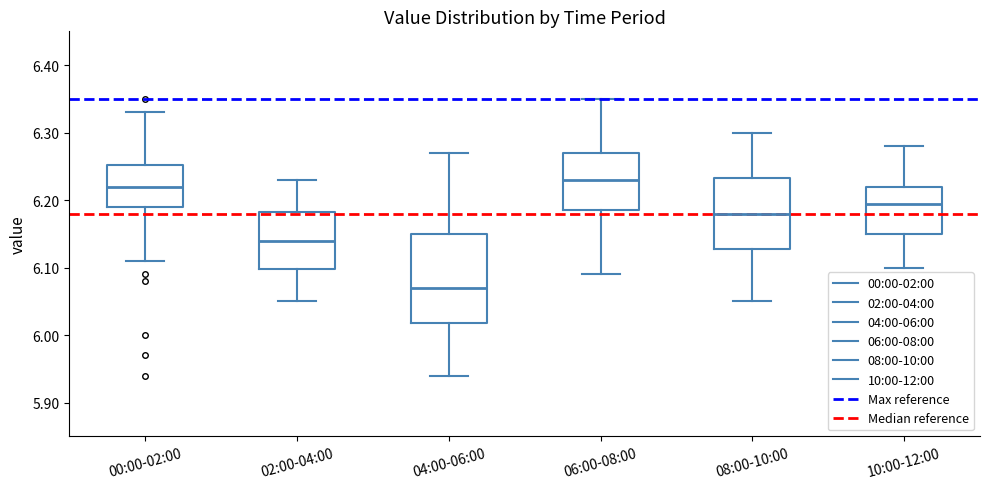

Reading left to right, read every box against the y-axis: the position of its median line, the range the box covers, and the ends of its whiskers. The values are not printed on the chart, so give them approximately, as read against the axis.

00:00-02:00: median 6.22, box 6.19 to 6.25, whiskers 6.11 to 6.33
02:00-04:00: median 6.14, box 6.10 to 6.18, whiskers 6.05 to 6.23
04:00-06:00: median 6.07, box 6.02 to 6.15, whiskers 5.94 to 6.27
06:00-08:00: median 6.23, box 6.19 to 6.27, whiskers 6.09 to 6.35
08:00-10:00: median 6.18, box 6.13 to 6.23, whiskers 6.05 to 6.30
10:00-12:00: median 6.20, box 6.15 to 6.22, whiskers 6.10 to 6.28